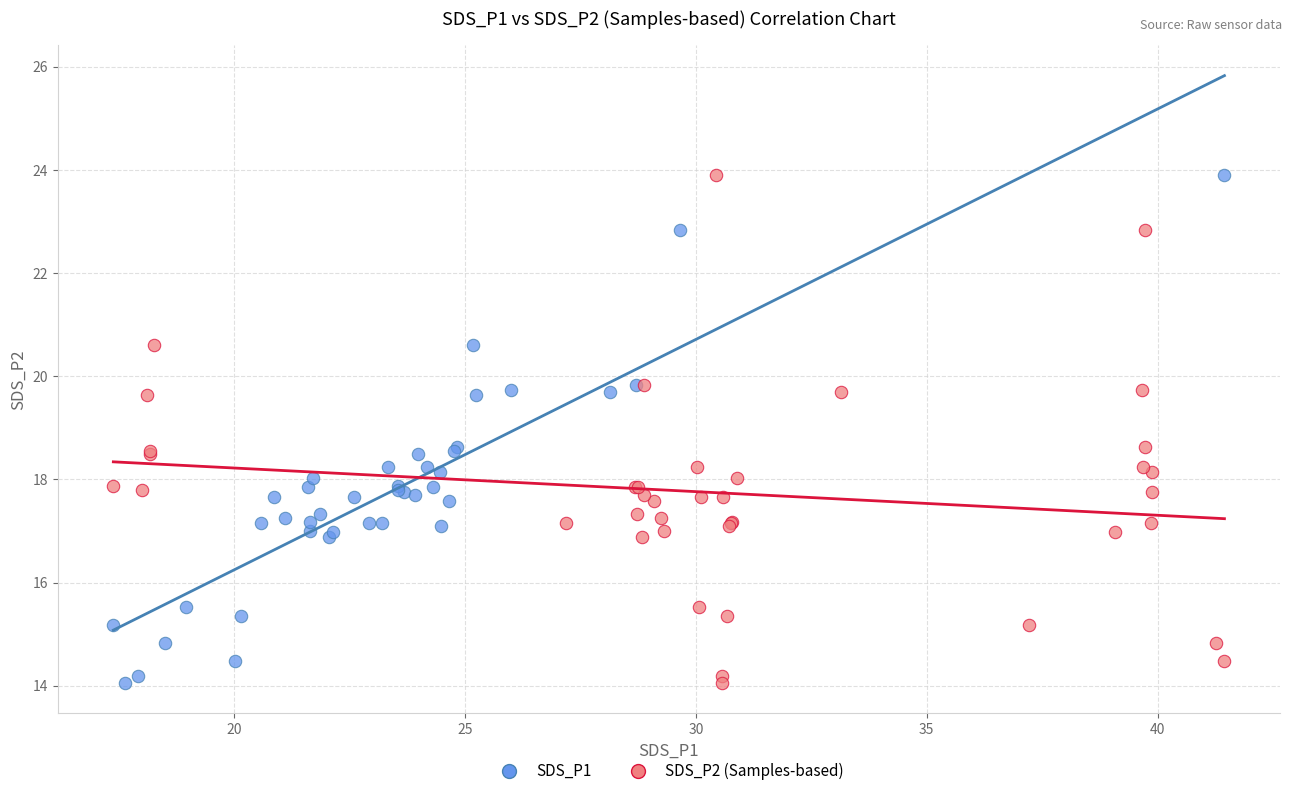

What are all the series names shown in the legend?

SDS_P1, SDS_P2 (Samples-based)